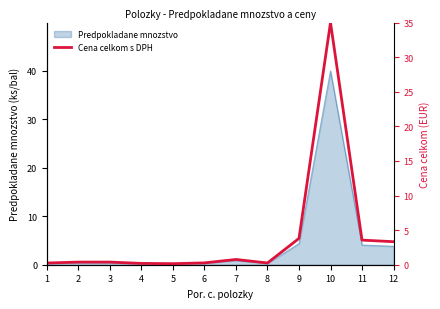

How many interior local peaks (higher than both neighbors) does the data have?

2